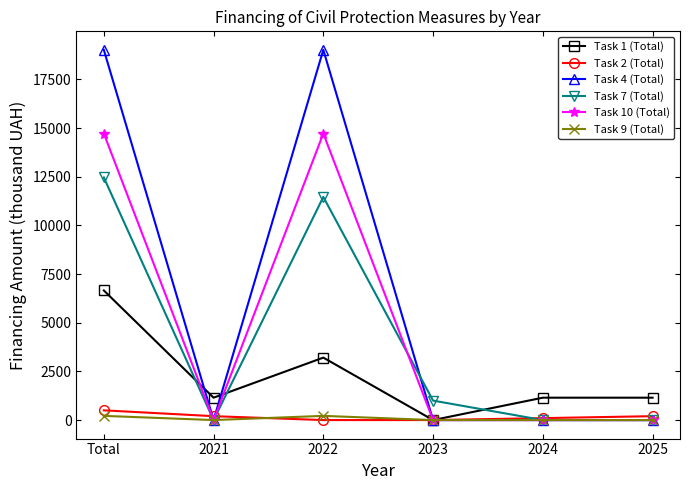

Reading left to right, what are all the values shown in this chart?

Task 1 (Total): Total=6658	2021=1150	2022=3208	2023=0	2024=1150	2025=1150
Task 2 (Total): Total=500	2021=200	2022=0	2023=0	2024=100	2025=200
Task 4 (Total): Total=19018	2021=0	2022=19018	2023=0	2024=0	2025=0
Task 7 (Total): Total=12462	2021=0	2022=11462	2023=1000	2024=0	2025=0
Task 10 (Total): Total=14719	2021=0	2022=14719	2023=0	2024=0	2025=0
Task 9 (Total): Total=216	2021=0	2022=216	2023=0	2024=0	2025=0